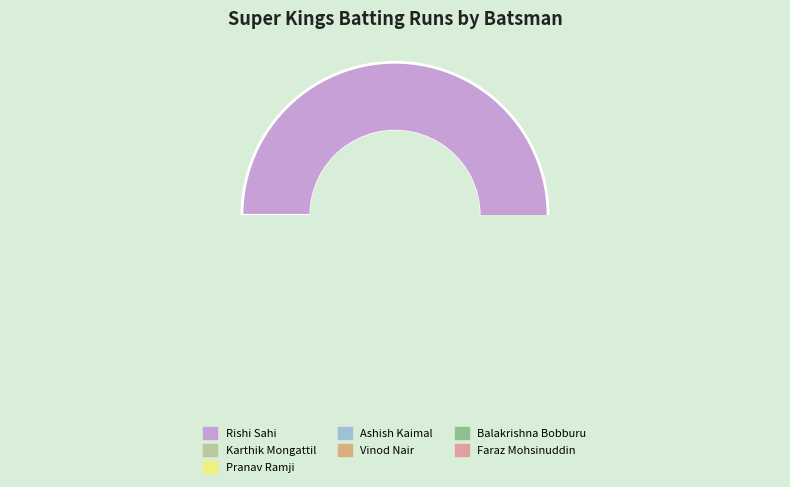

True or false: Baladitya Kathula accounts for 0% of the total.

True